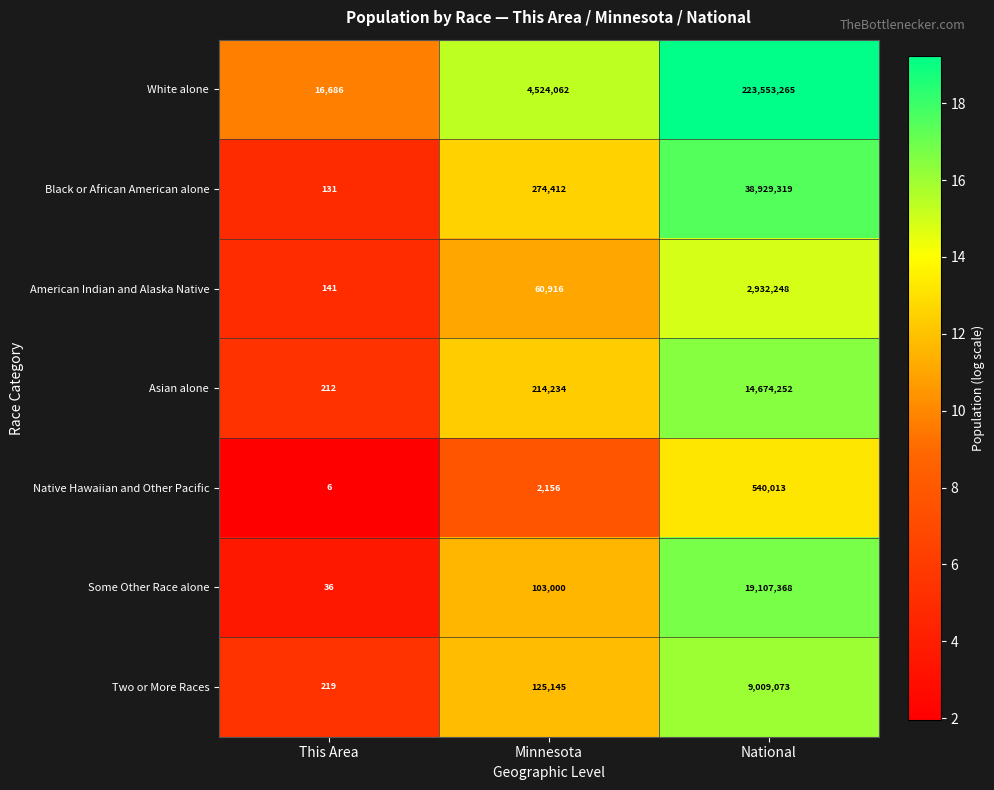

Rank the series by their maximum value, from lowest to highest.

Native Hawaiian and Other Pacific, American Indian and Alaska Native, Two or More Races, Asian alone, Some Other Race alone, Black or African American alone, White alone